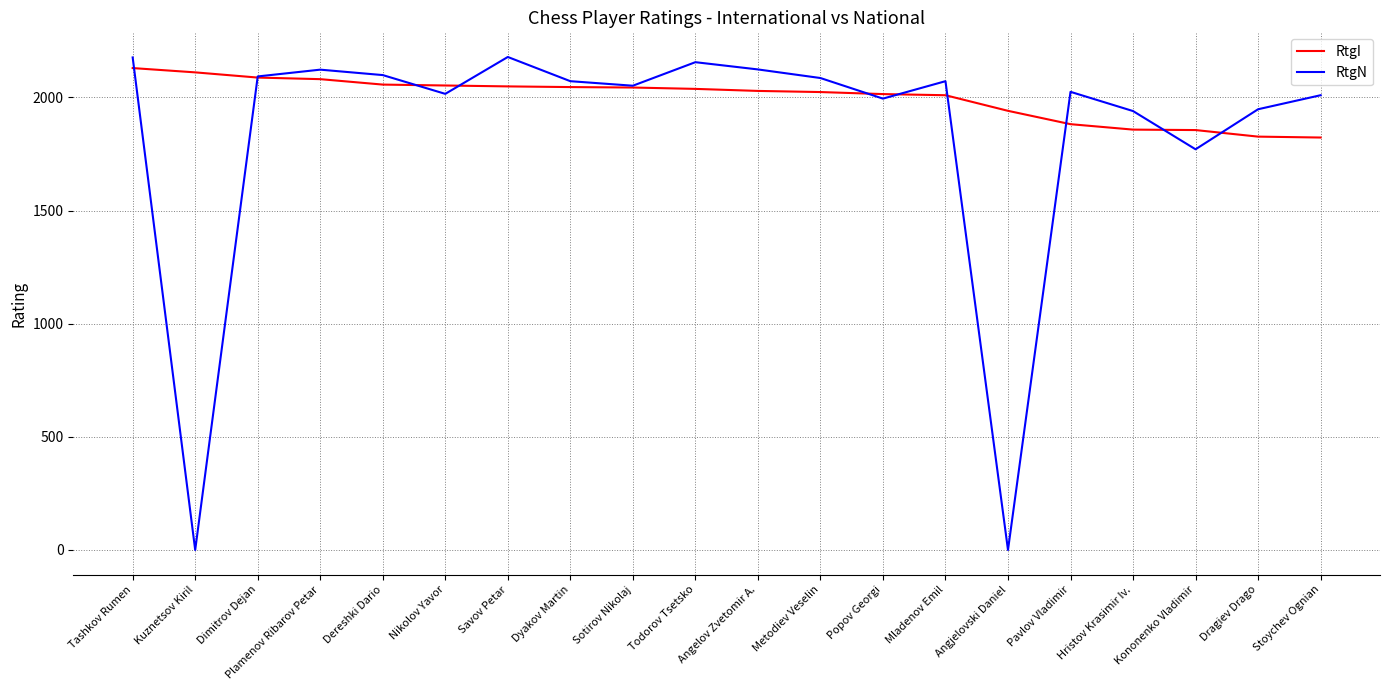

What is the maximum value shown in the chart?

2179